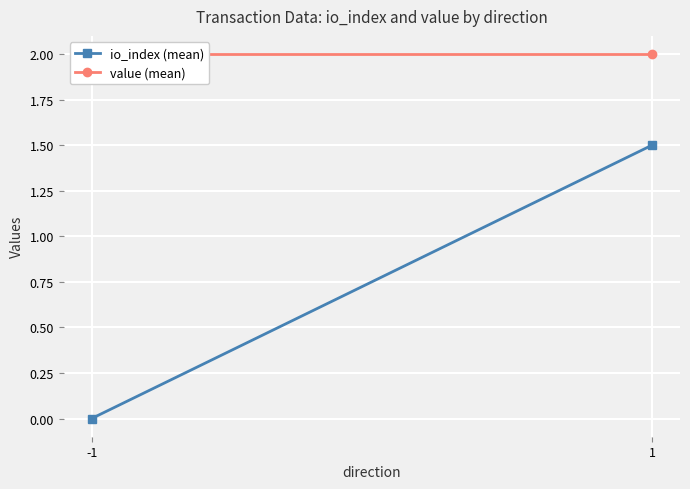

Which series changed the most between -1 and 1?

io_index (mean)